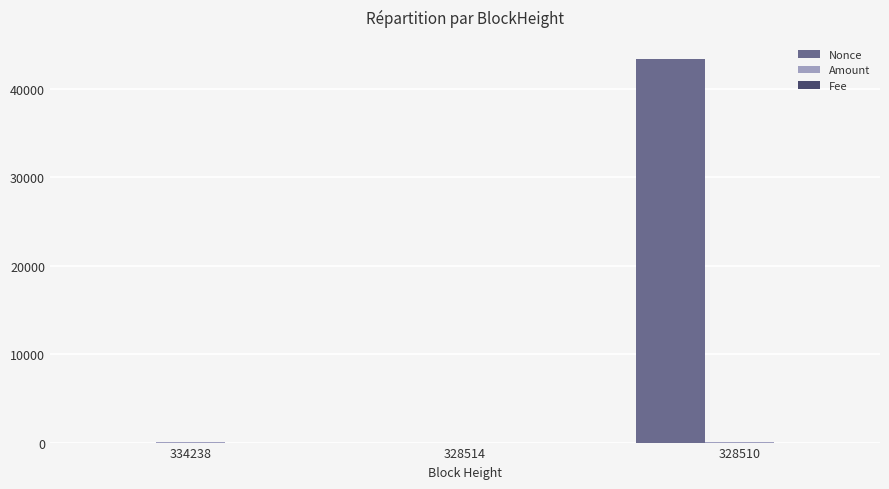

Which series has the largest total across all categories?

Nonce